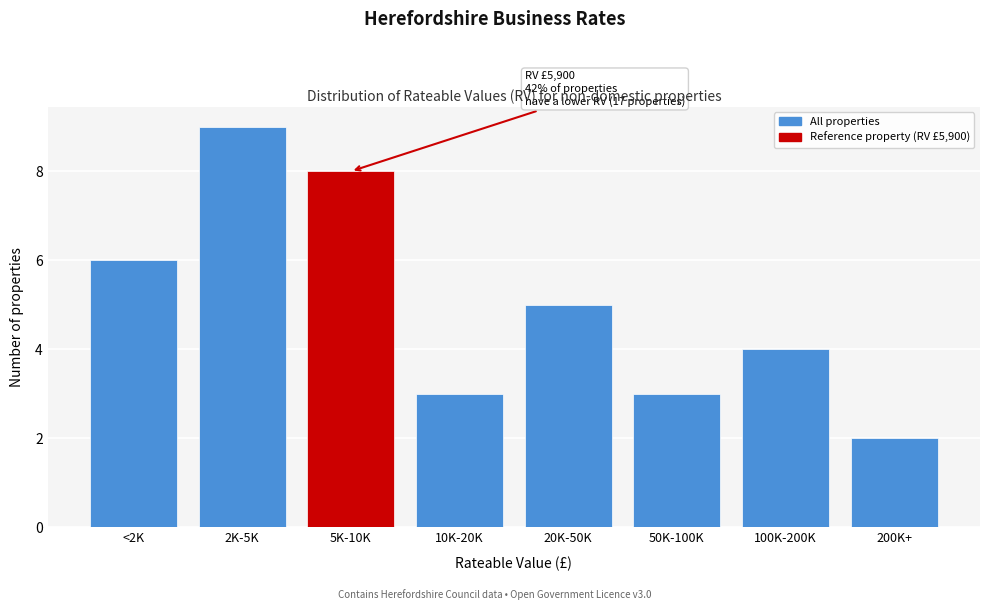

Reading left to right, extract all data points from this chart.

6	9	8	3	5	3	4	2